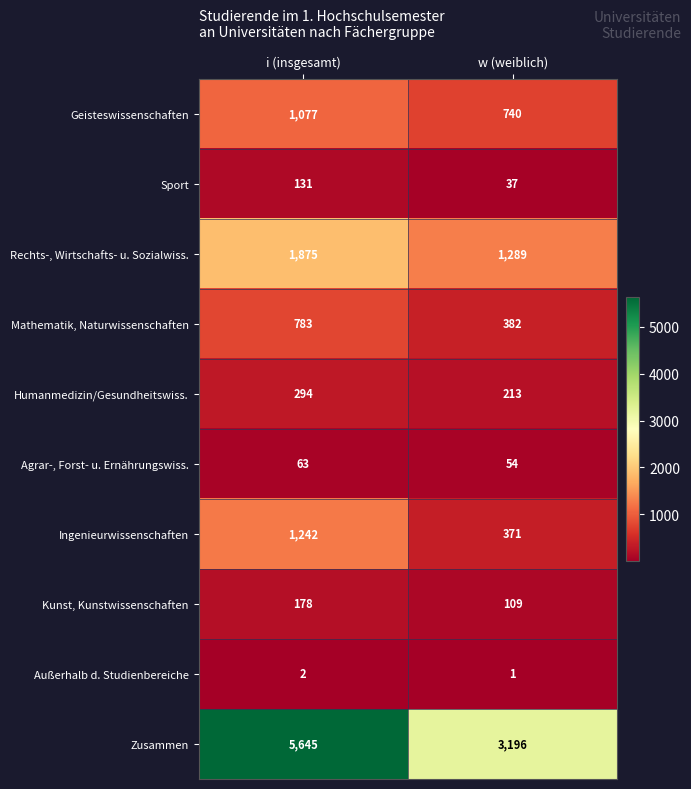

Reading right to left, list all the values displayed in this chart.

Geisteswissenschaften: w (weiblich)=740	i (insgesamt)=1077
Sport: w (weiblich)=37	i (insgesamt)=131
Rechts-, Wirtschafts- u. Sozialwiss.: w (weiblich)=1289	i (insgesamt)=1875
Mathematik, Naturwissenschaften: w (weiblich)=382	i (insgesamt)=783
Humanmedizin/Gesundheitswiss.: w (weiblich)=213	i (insgesamt)=294
Agrar-, Forst- u. Ernährungswiss.: w (weiblich)=54	i (insgesamt)=63
Ingenieurwissenschaften: w (weiblich)=371	i (insgesamt)=1242
Kunst, Kunstwissenschaften: w (weiblich)=109	i (insgesamt)=178
Außerhalb d. Studienbereiche: w (weiblich)=1	i (insgesamt)=2
Zusammen: w (weiblich)=3196	i (insgesamt)=5645